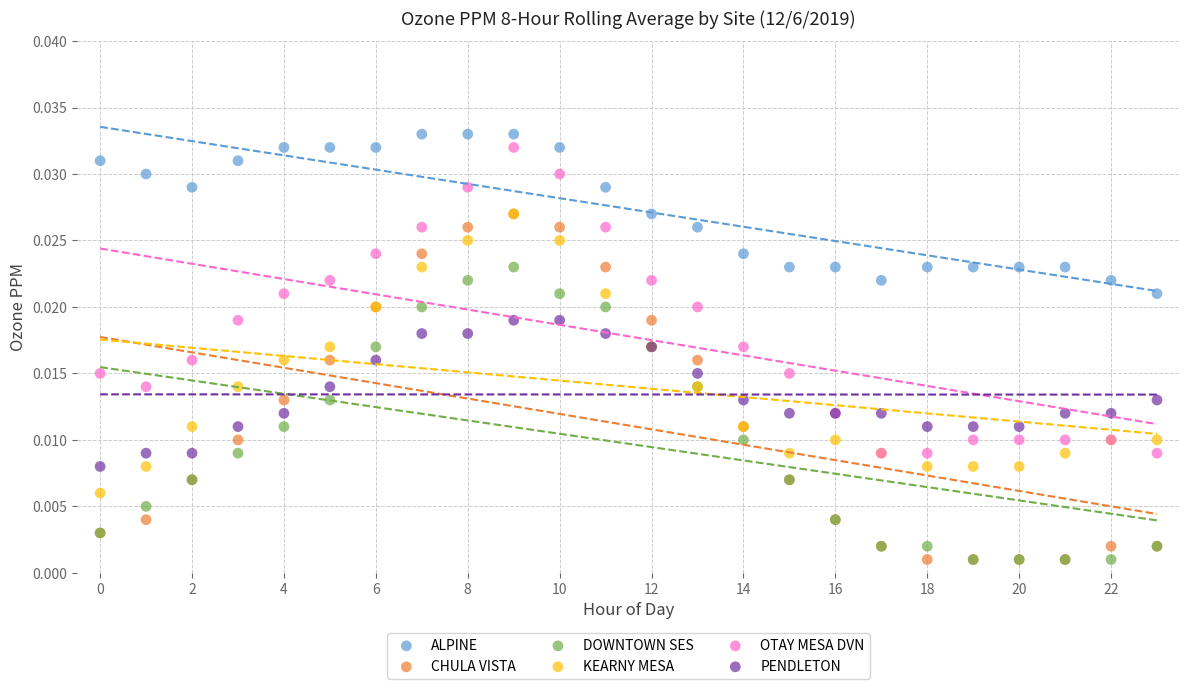

What are all the series names shown in the legend?

ALPINE, CHULA VISTA, DOWNTOWN SES, KEARNY MESA, OTAY MESA DVN, PENDLETON